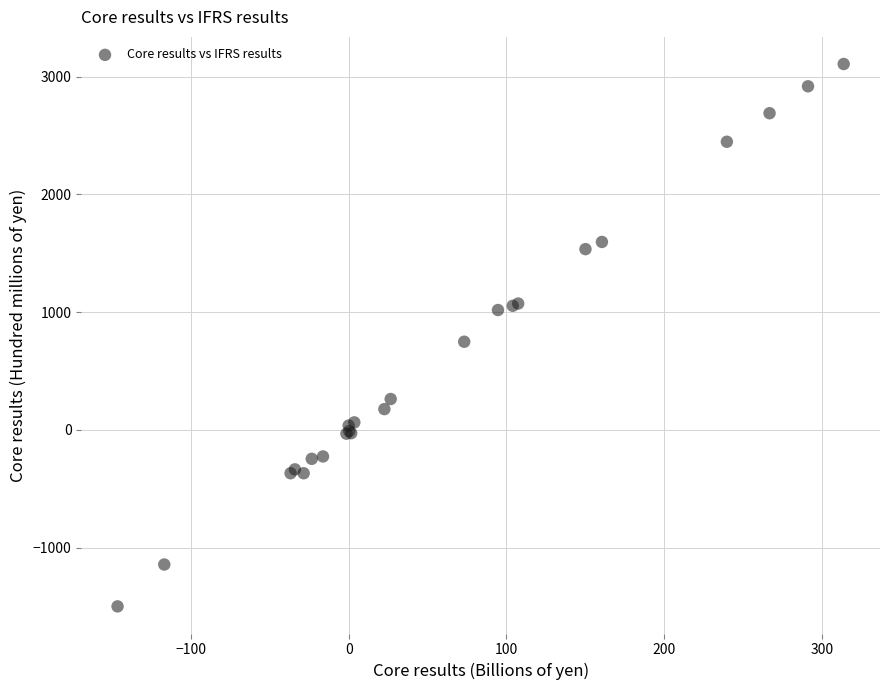

What Y value in the scatter plot is closest to 803?

748.1